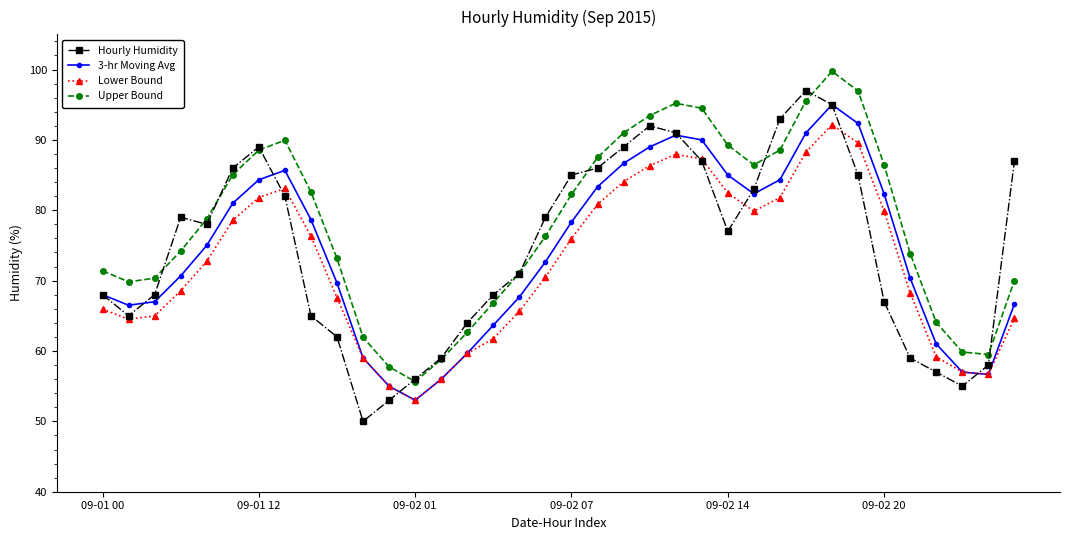

How many data points in Upper Bound are less than 78?

18